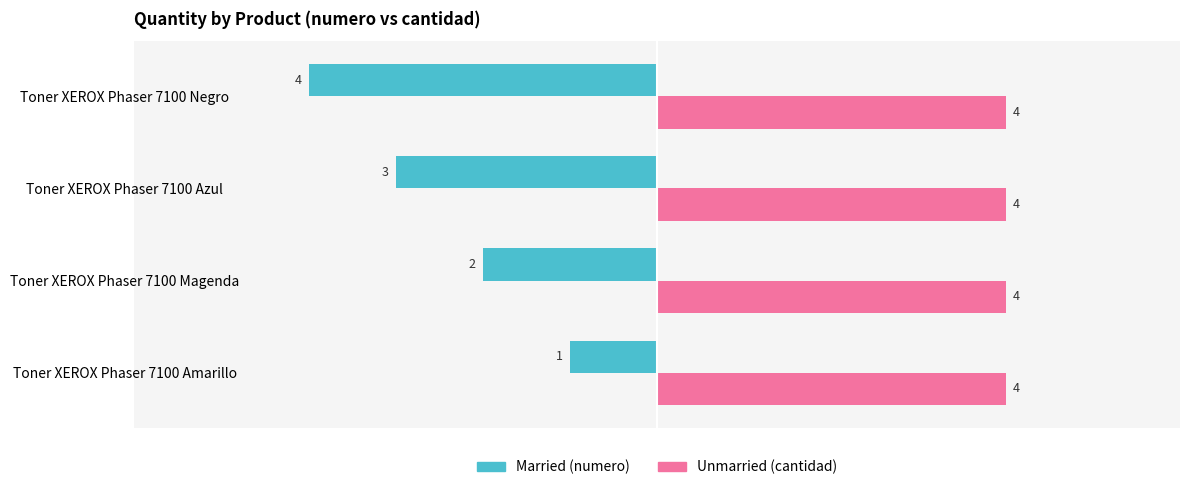

At which category is the sum across all series the highest?

Toner XEROX Phaser 7100 Amarillo